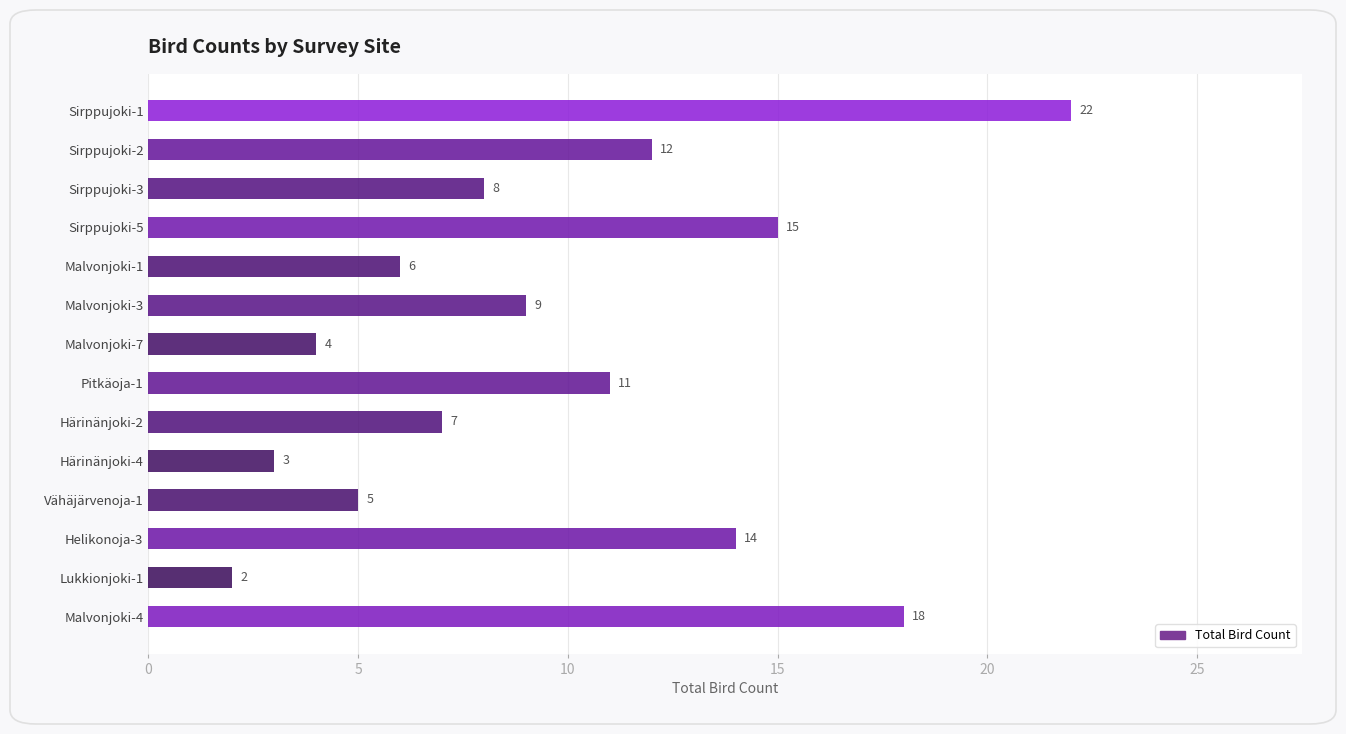

Reading top to bottom, what are all the values shown in this chart?

22	12	8	15	6	9	4	11	7	3	5	14	2	18